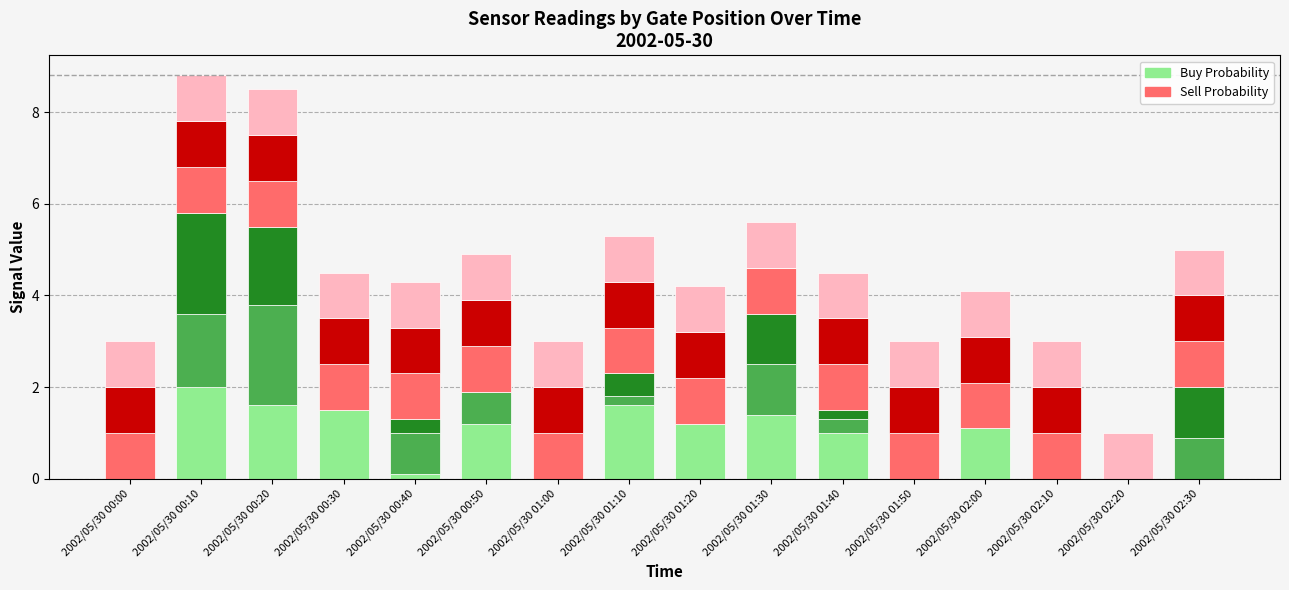

What is the average value of the Sell-like (col_43) series?

0.9